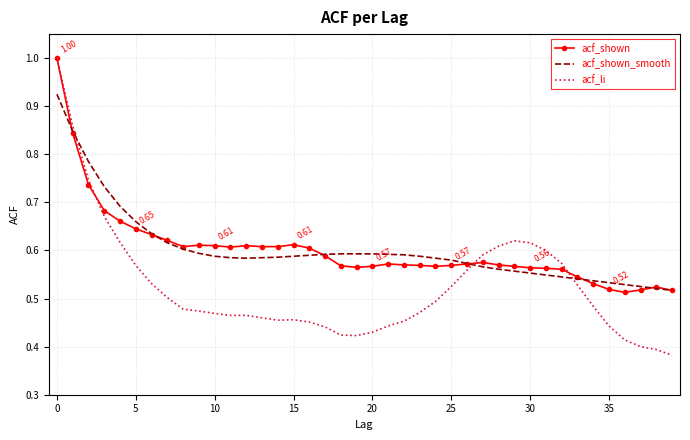

What are all the series names shown in the legend?

acf_shown, acf_shown_smooth, acf_li